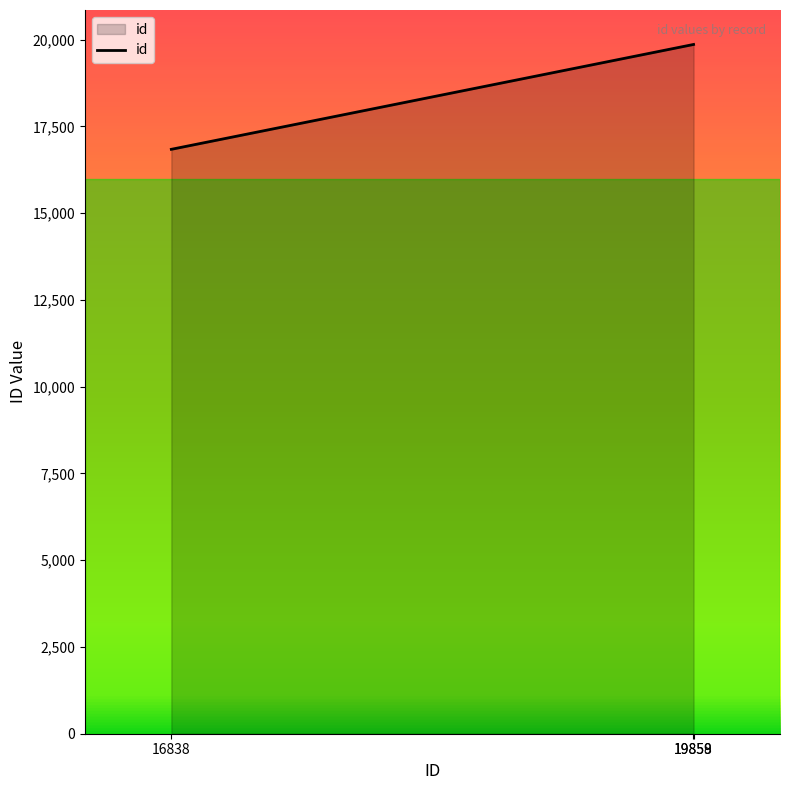

Count the number of categories in the chart.

3